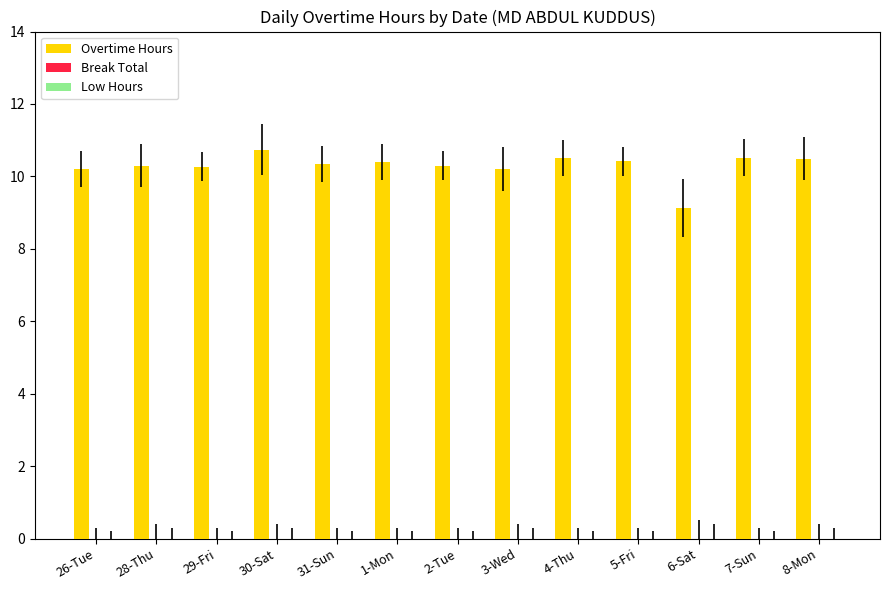

What is the average value?

10.3